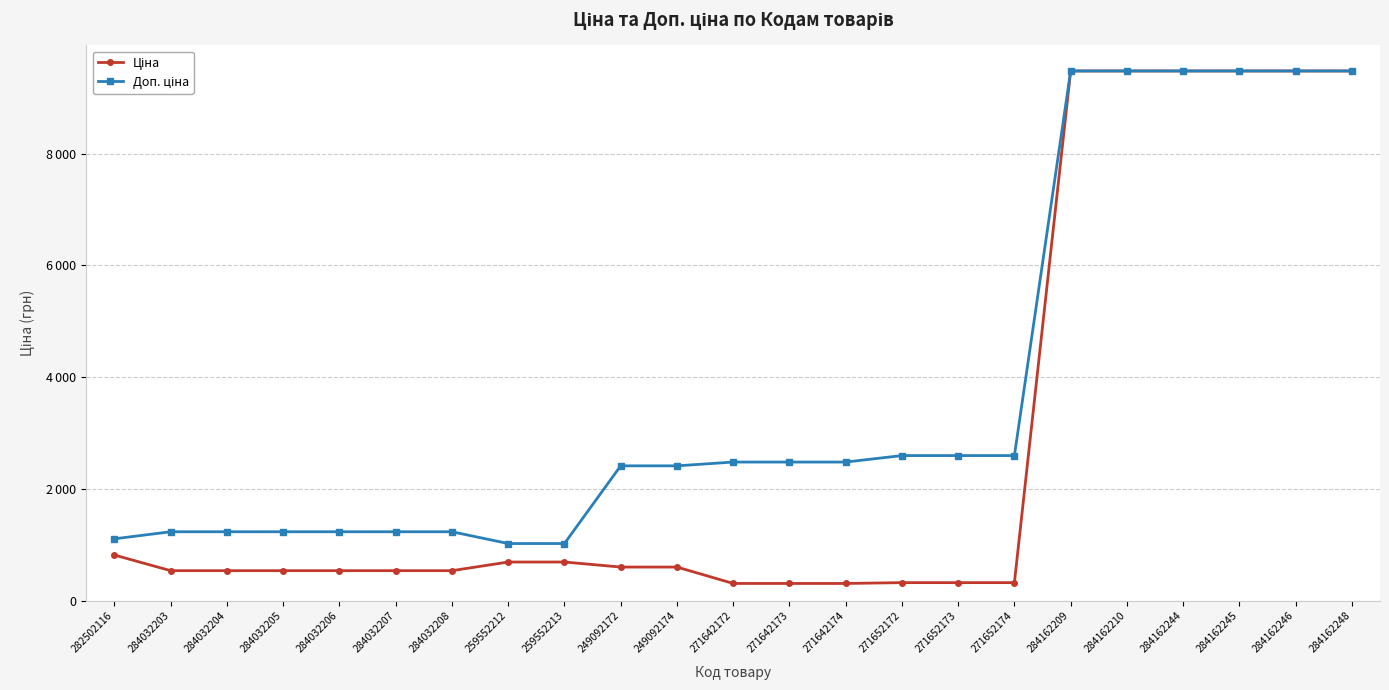

What is the value of the Доп. ціна point at the 15th from the left?

2598.3